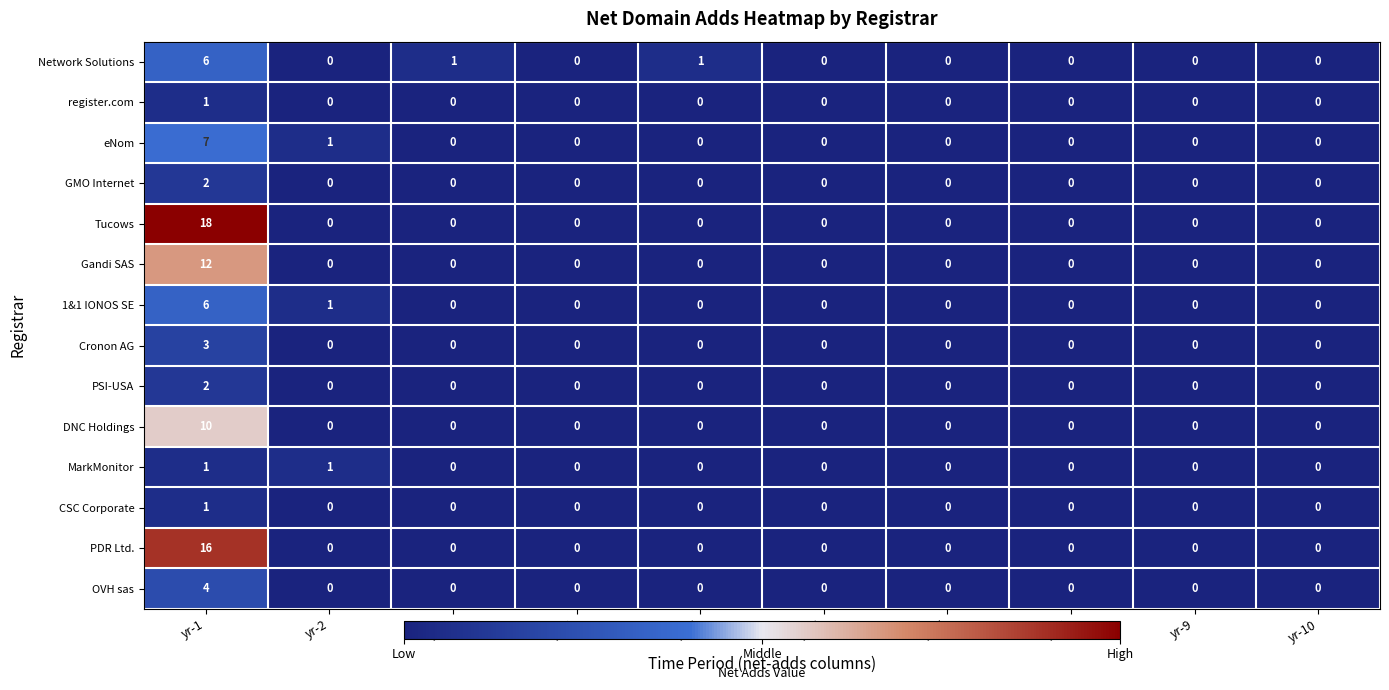

How many data points does each series have?

10